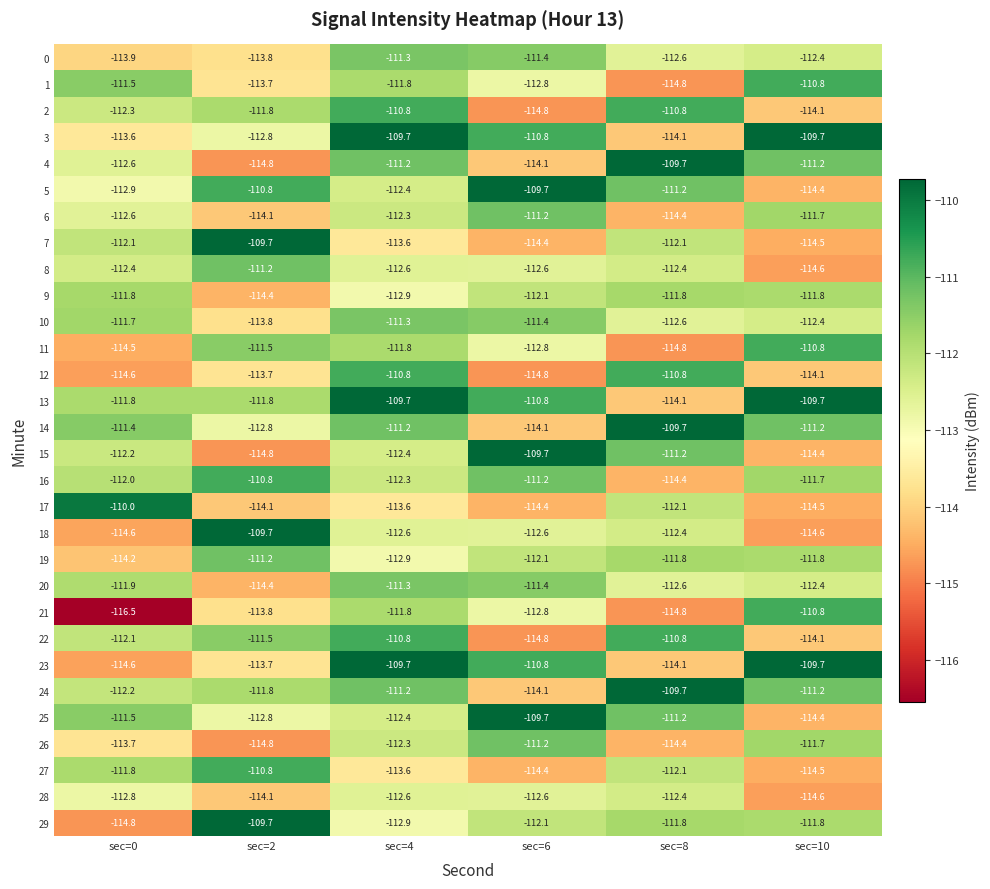

Rank the categories by 11 value from lowest to highest.

sec=8, sec=0, sec=6, sec=4, sec=2, sec=10